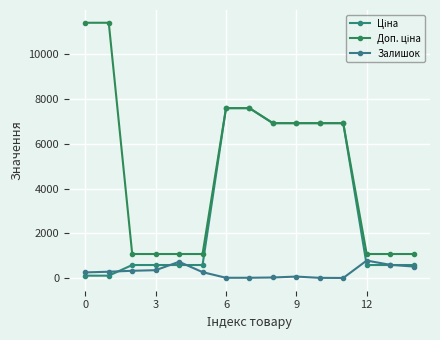

True or false: Ціна has more than 1 interior local peaks.

False